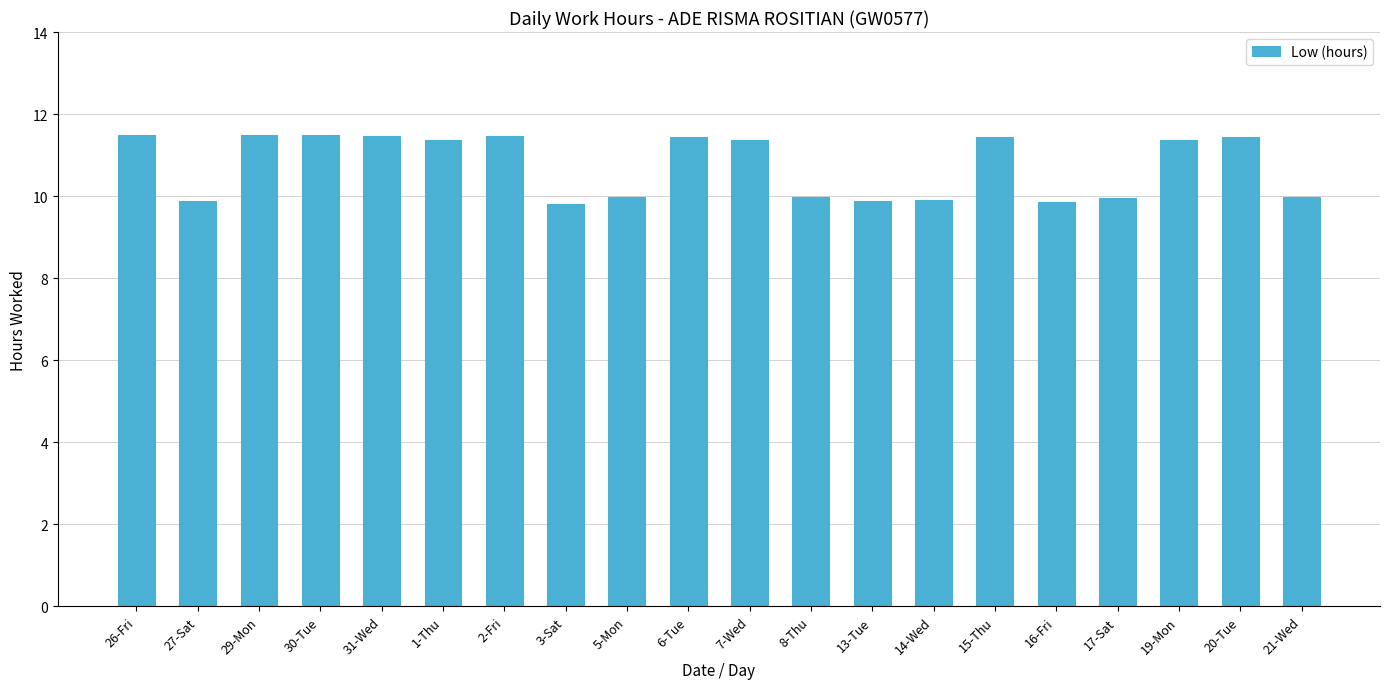

What is the ratio of the value at 20-Tue to the value at 8-Thu?

1.1